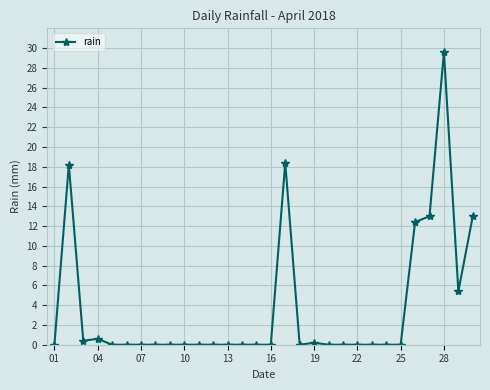

What is the value of the 29th point from the left?

5.4